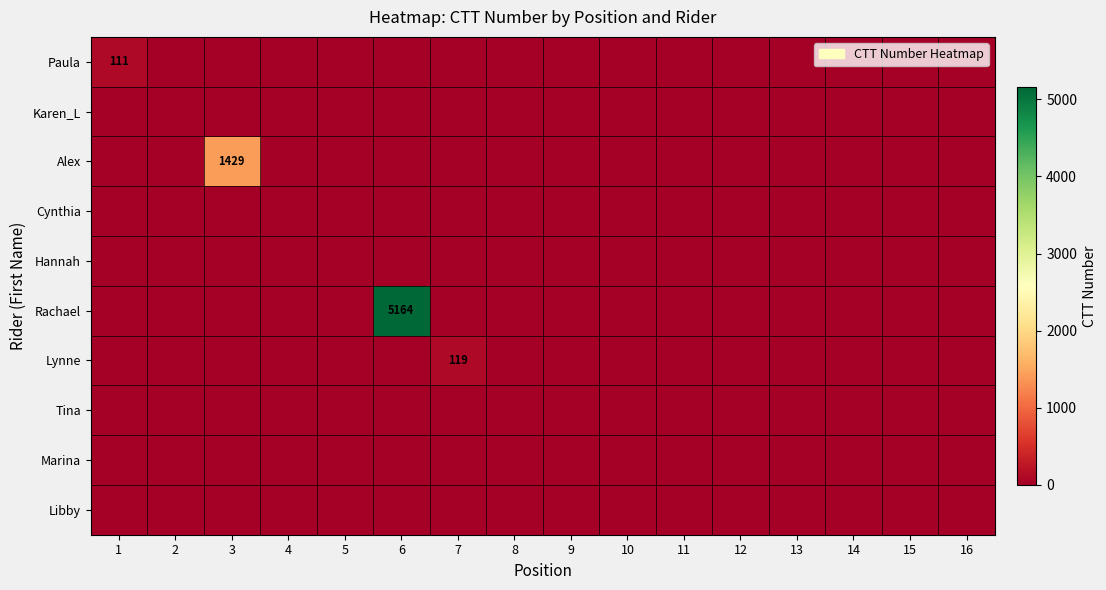

What is the maximum value for Rachael?

5164